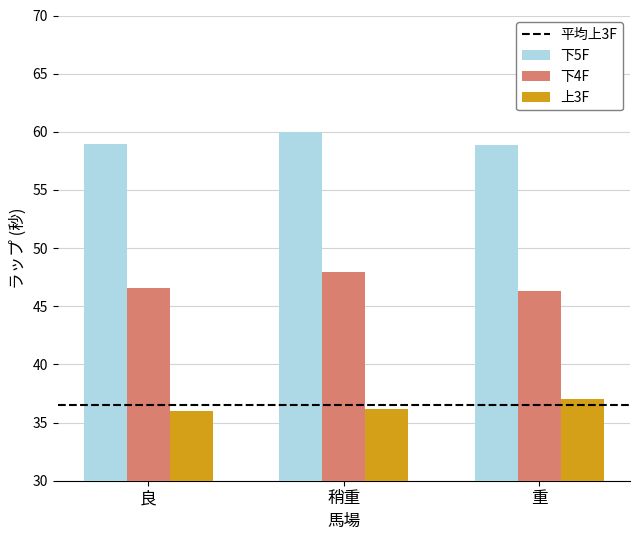

Which label corresponds to the largest value in the chart?

稍重